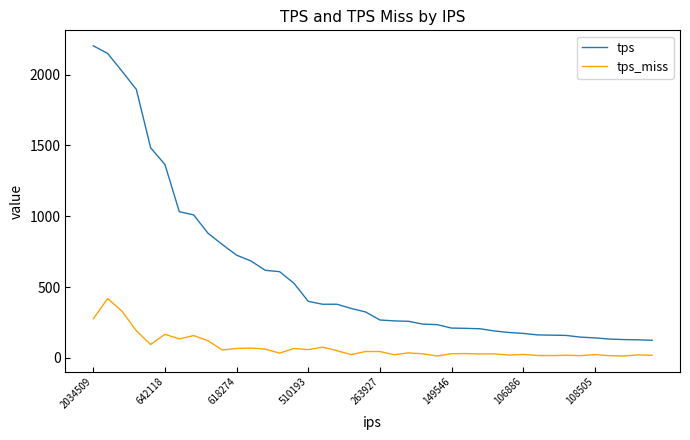

List the series in order of their peak value, lowest first.

tps_miss, tps